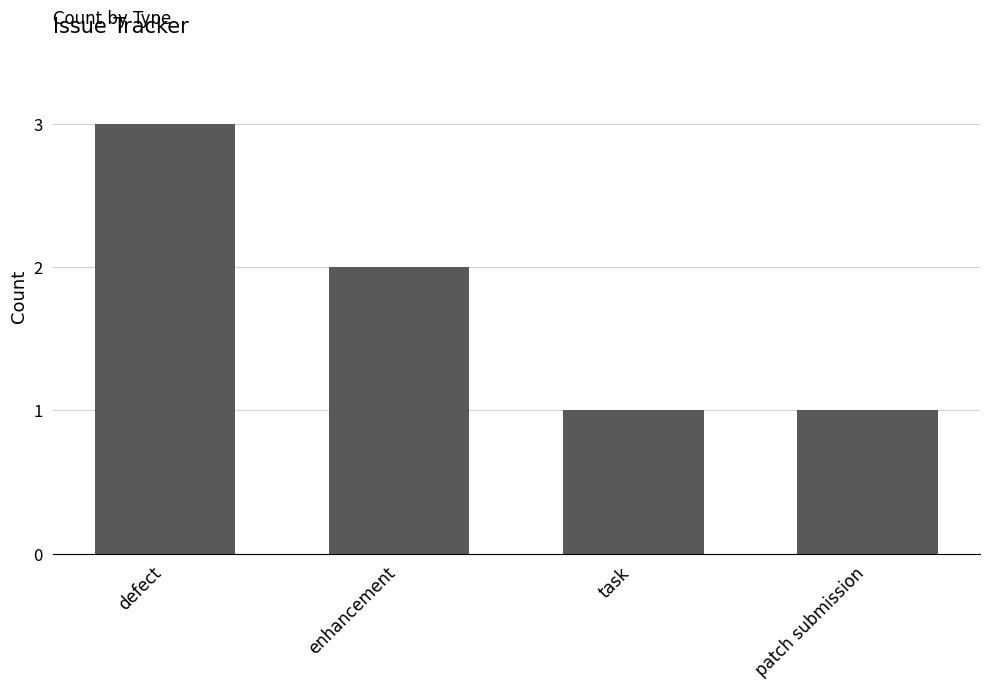

What is the change in value from defect to task?

-2